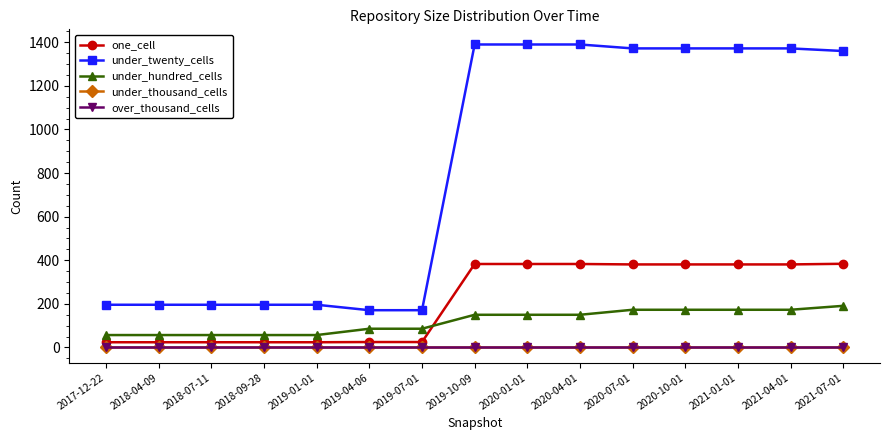

Is this an area chart (filled region under the line)?

No